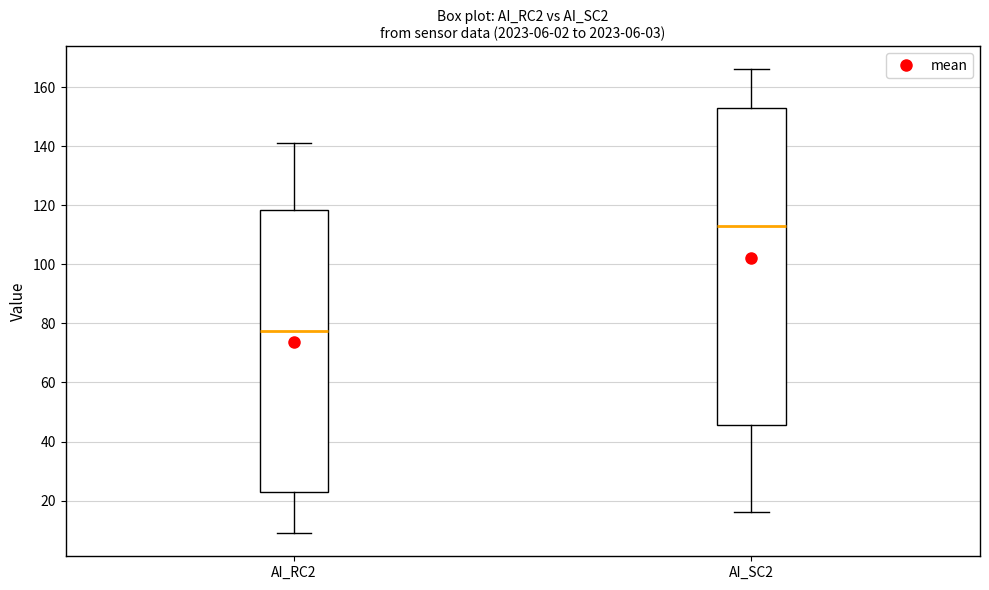

Which box has the lowest median line?

AI_RC2